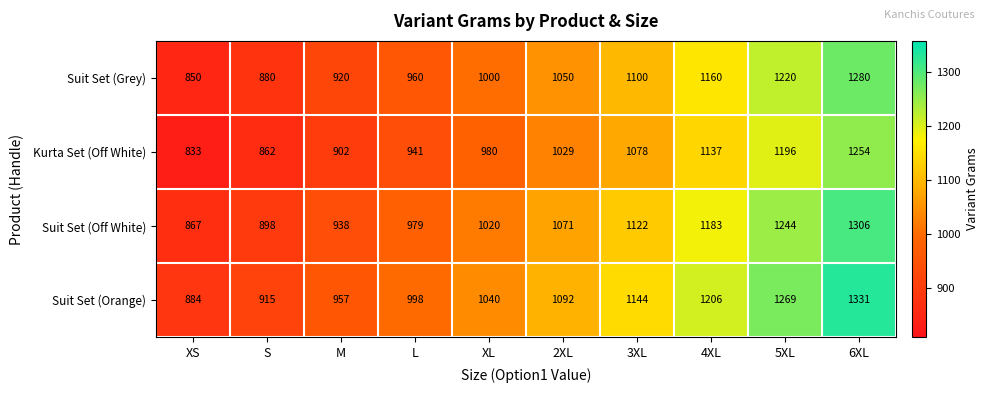

At S, list the series in order from largest to smallest.

Suit Set (Orange), Suit Set (Off White), Suit Set (Grey), Kurta Set (Off White)